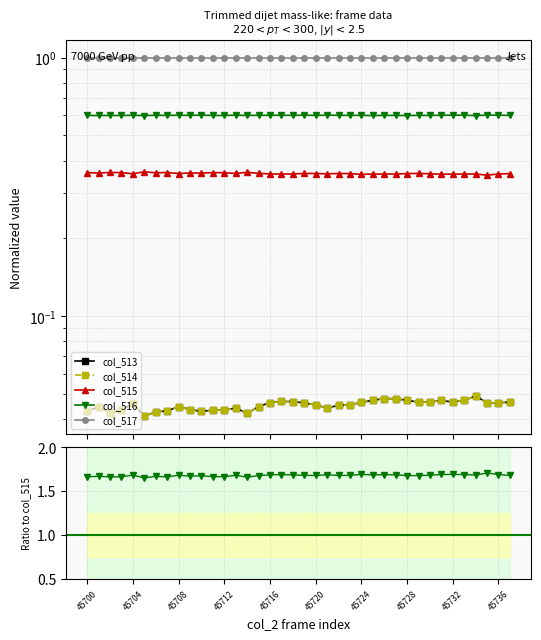

True or false: col_516 and col_517 cross at least once.

False